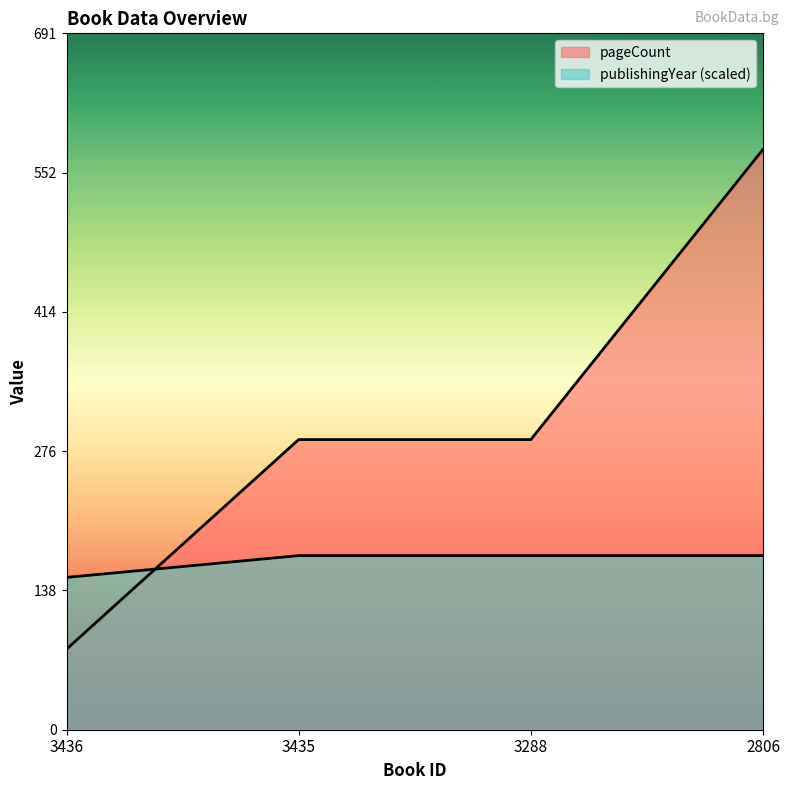

How many lines are shown in the chart?

2